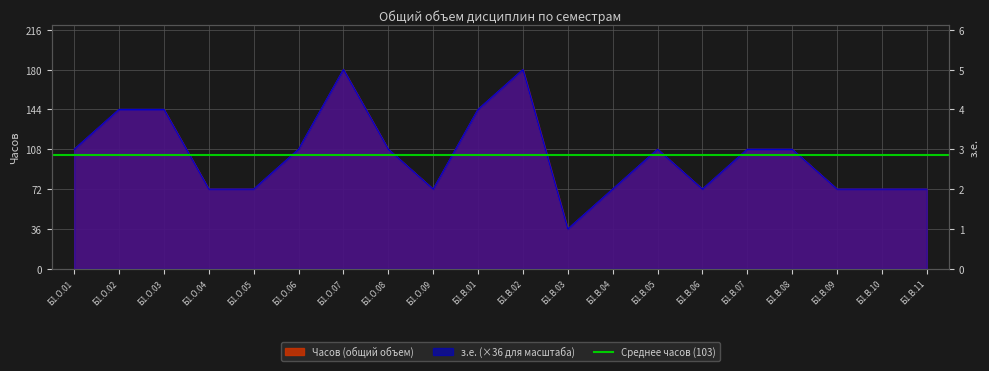

True or false: Часов and з.е. cross at least once.

False